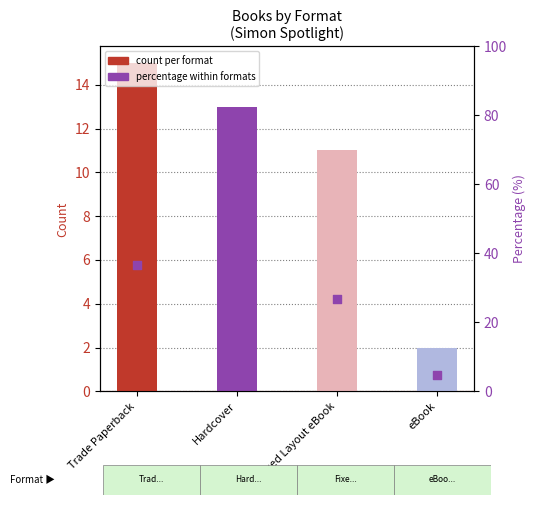

Which series has the largest Y range (max minus min)?

percentage within formats